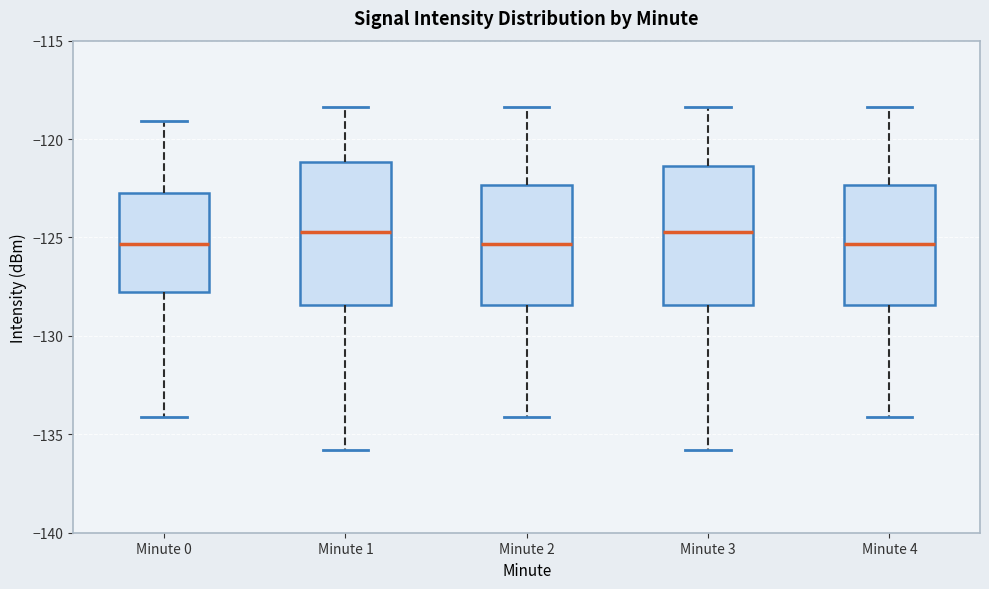

Reading left to right, read every box against the y-axis: the position of its median line, the range the box covers, and the ends of its whiskers. The values are not printed on the chart, so give them approximately, as read against the axis.

Minute 0: median -125.5, box -128.0 to -123.0, whiskers -134.0 to -119.0
Minute 1: median -124.5, box -128.5 to -121.0, whiskers -136.0 to -118.5
Minute 2: median -125.5, box -128.5 to -122.5, whiskers -134.0 to -118.5
Minute 3: median -124.5, box -128.5 to -121.5, whiskers -136.0 to -118.5
Minute 4: median -125.5, box -128.5 to -122.5, whiskers -134.0 to -118.5